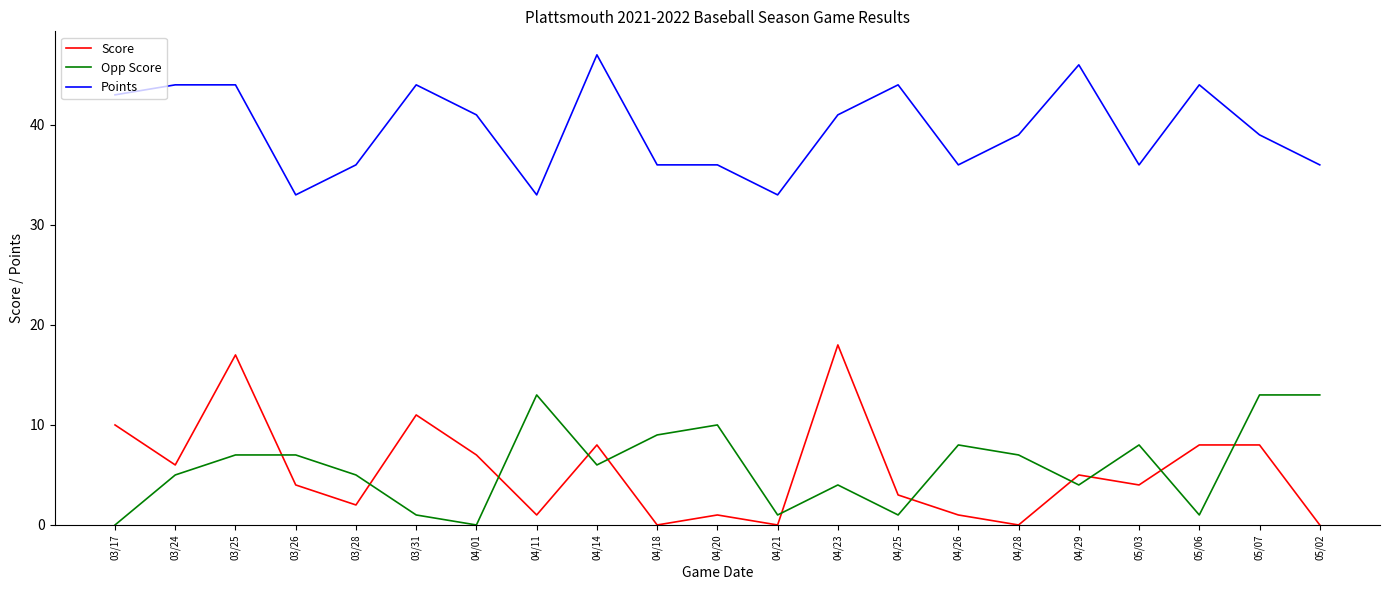

Which series changed the most between 04/23 and 05/06?

Score